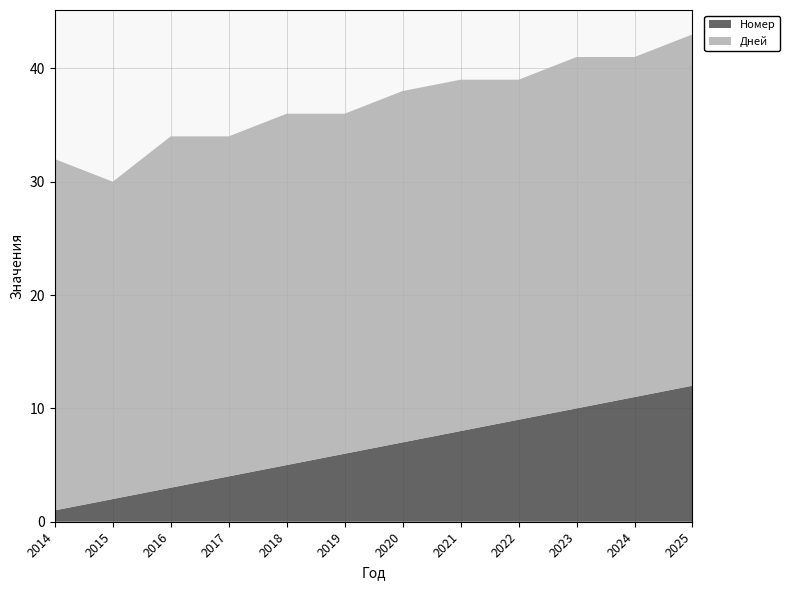

Reading left to right, list all the values displayed in this chart.

Номер: 2014=1	2015=2	2016=3	2017=4	2018=5	2019=6	2020=7	2021=8	2022=9	2023=10	2024=11	2025=12
Дней: 2014=31	2015=28	2016=31	2017=30	2018=31	2019=30	2020=31	2021=31	2022=30	2023=31	2024=30	2025=31